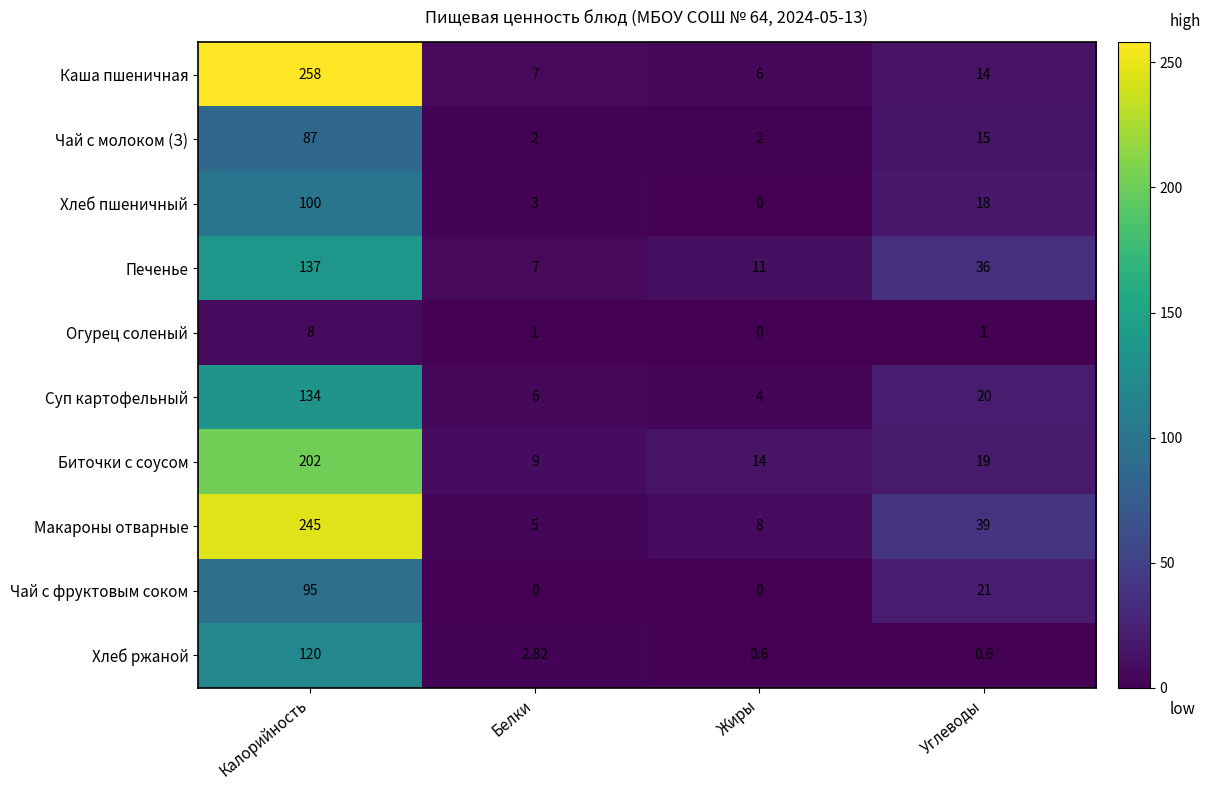

At which label does Печенье reach its peak?

Калорийность